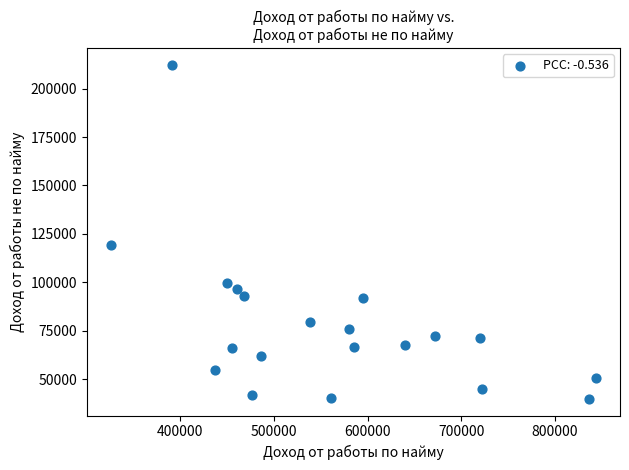

What is the range of X values (max minus min)?

517214